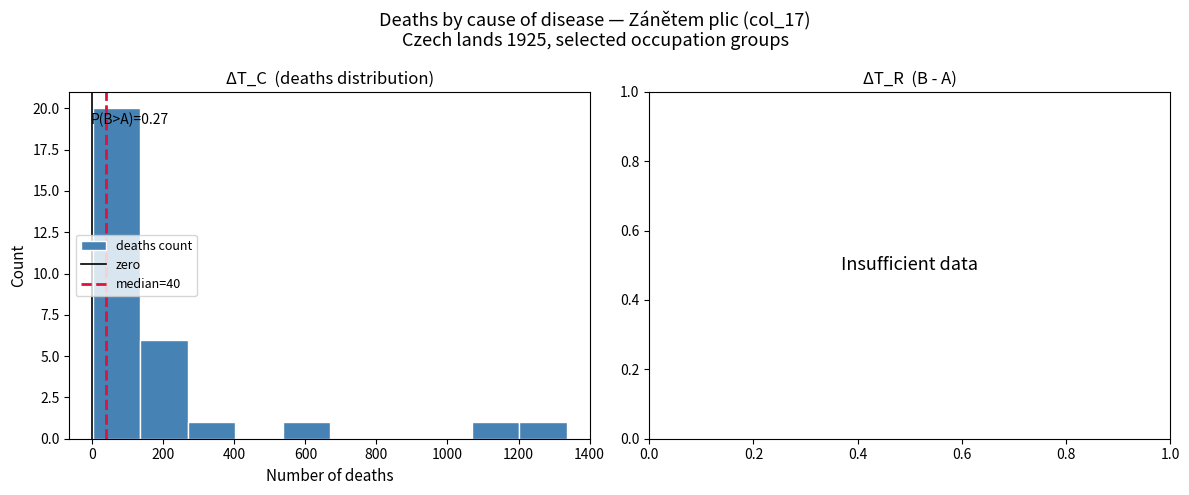

Over which range of the x-axis is the bar tallest?

0 to 140